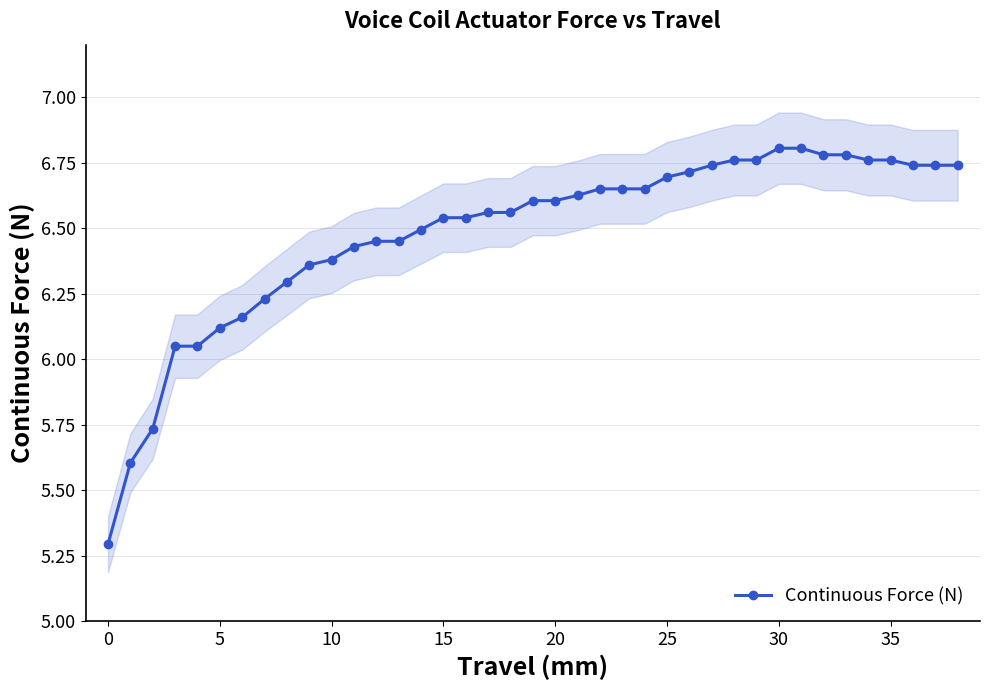

Read the value at 37.

6.7